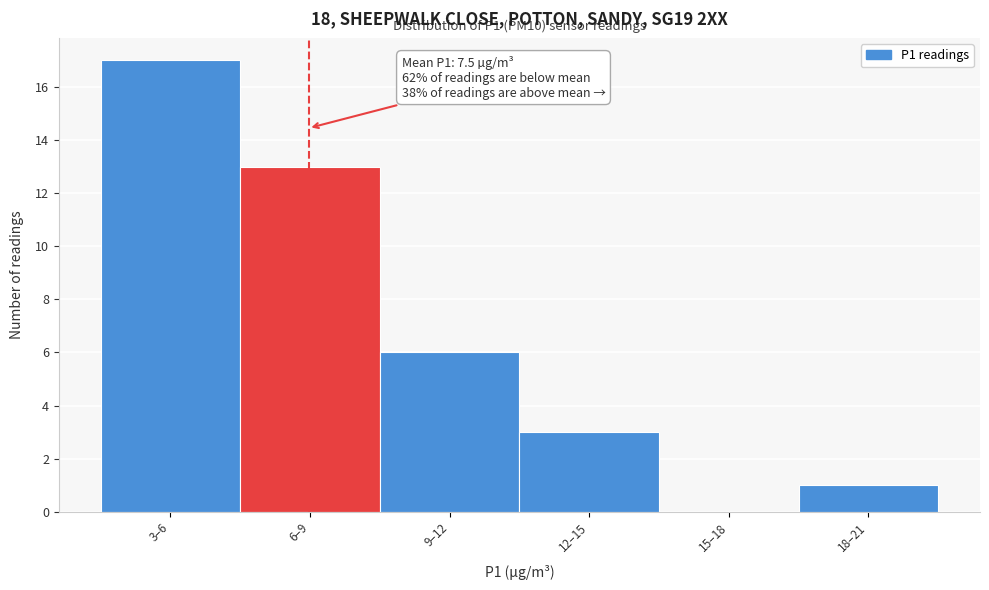

Reading left to right, transcribe all the data shown in this chart.

3–6=17	6–9=13	9–12=6	12–15=3	15–18=0	18–21=1